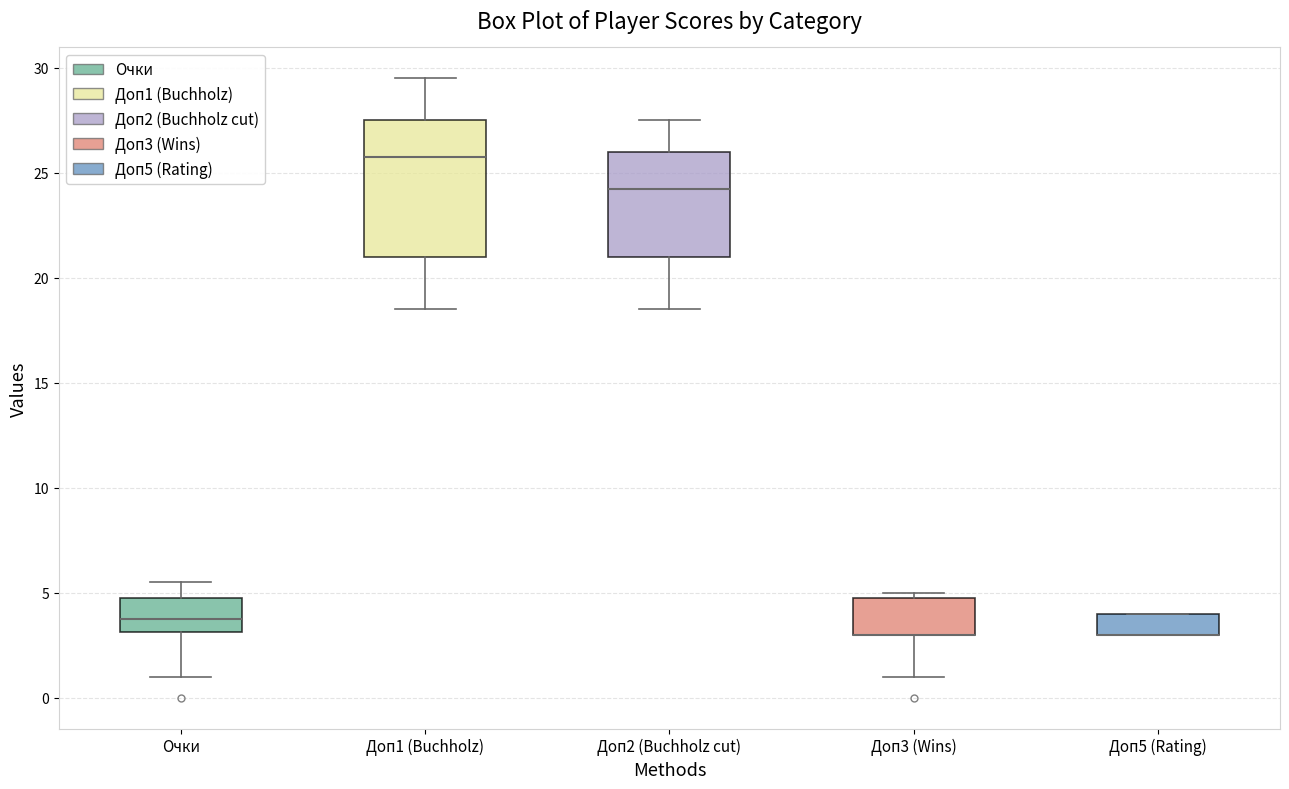

Reading left to right, read every box against the y-axis: the position of its median line, the range the box covers, and the ends of its whiskers. The values are not printed on the chart, so give them approximately, as read against the axis.

Очки: median 4.0, box 3.0 to 5.0, whiskers 1.0 to 5.5
Доп1 (Buchholz): median 26.0, box 21.0 to 27.5, whiskers 18.5 to 29.5
Доп2 (Buchholz cut): median 24.5, box 21.0 to 26.0, whiskers 18.5 to 27.5
Доп3 (Wins): median 3.0 (drawn on the box's lower edge), box 3.0 to 5.0, whiskers 1.0 to 5.0 (just above the box's upper edge)
Доп5 (Rating): median 3.0 (drawn on the box's lower edge), box 3.0 to 4.0, whiskers 3.0 to 4.0